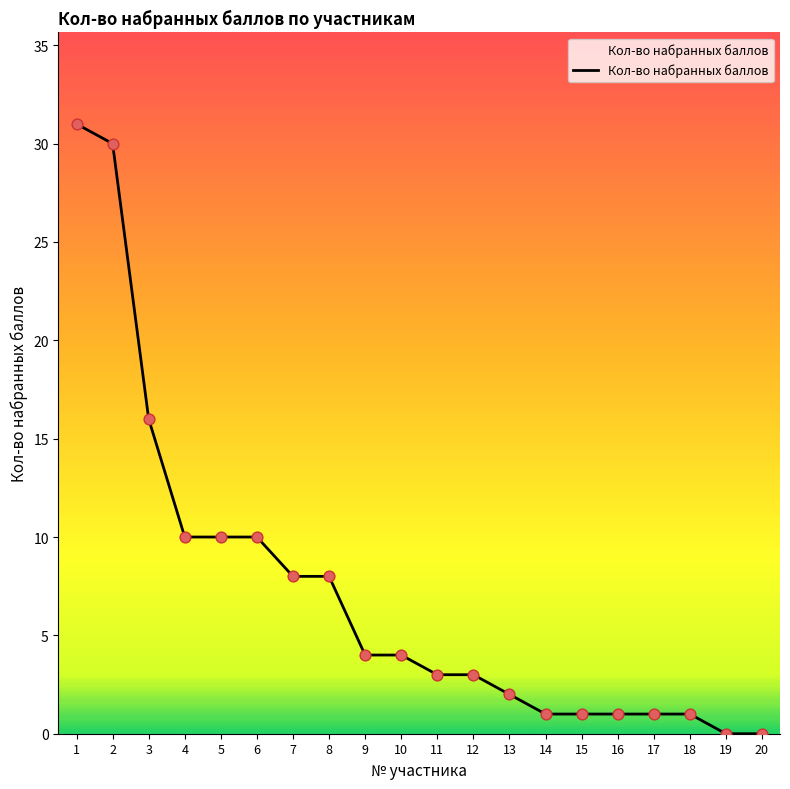

Approximately how many times larger is the value at 18 compared to 4?

0.1